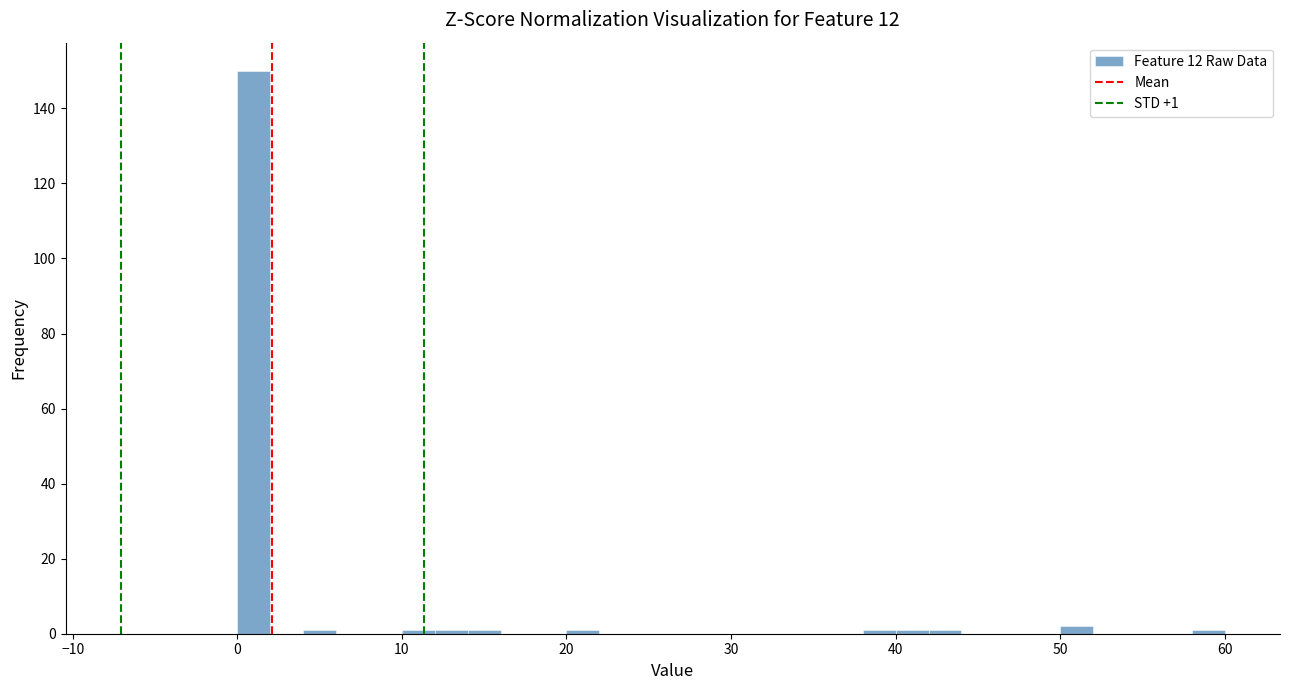

Around what value on the x-axis is the tallest bar? Give the approximate position of its centre, as read against the axis.

1